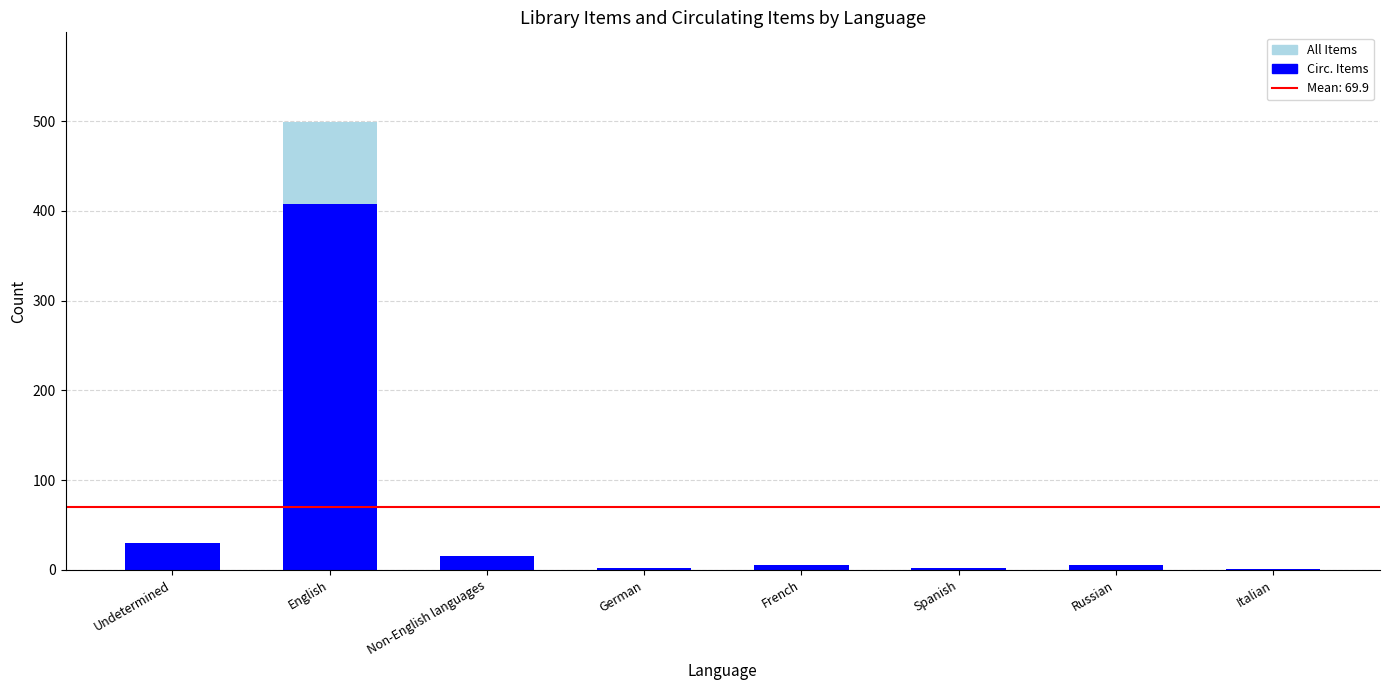

What is the sum of all Circ. Items values?

468